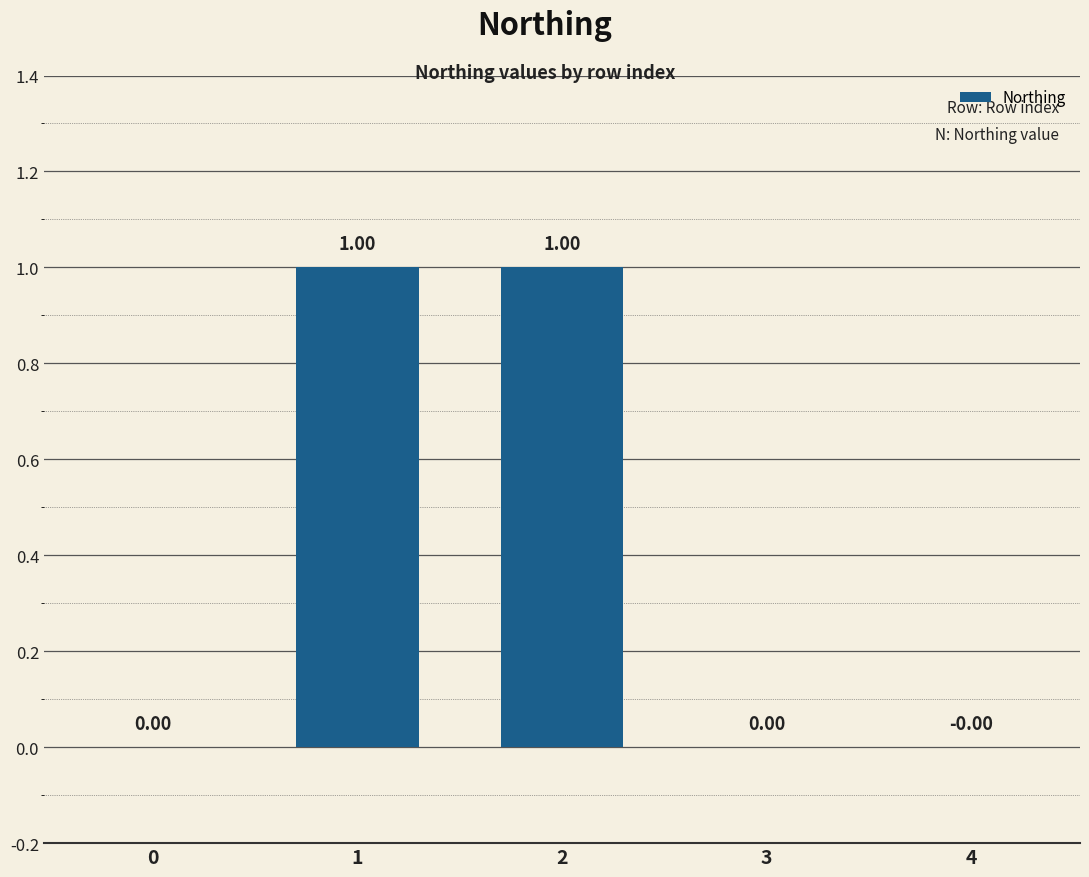

The value at 1 is 1. True or false?

True